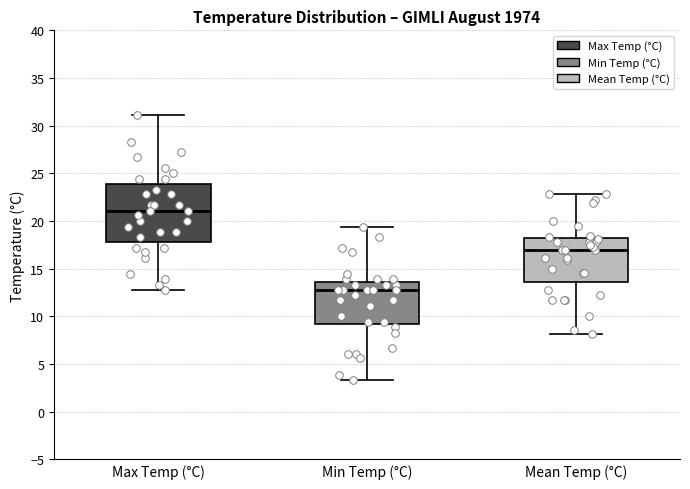

Where does the median line of the box for Max Temp (°C) sit on the y-axis? The values are not printed on the chart, so give them approximately, as read against the axis.

21.0